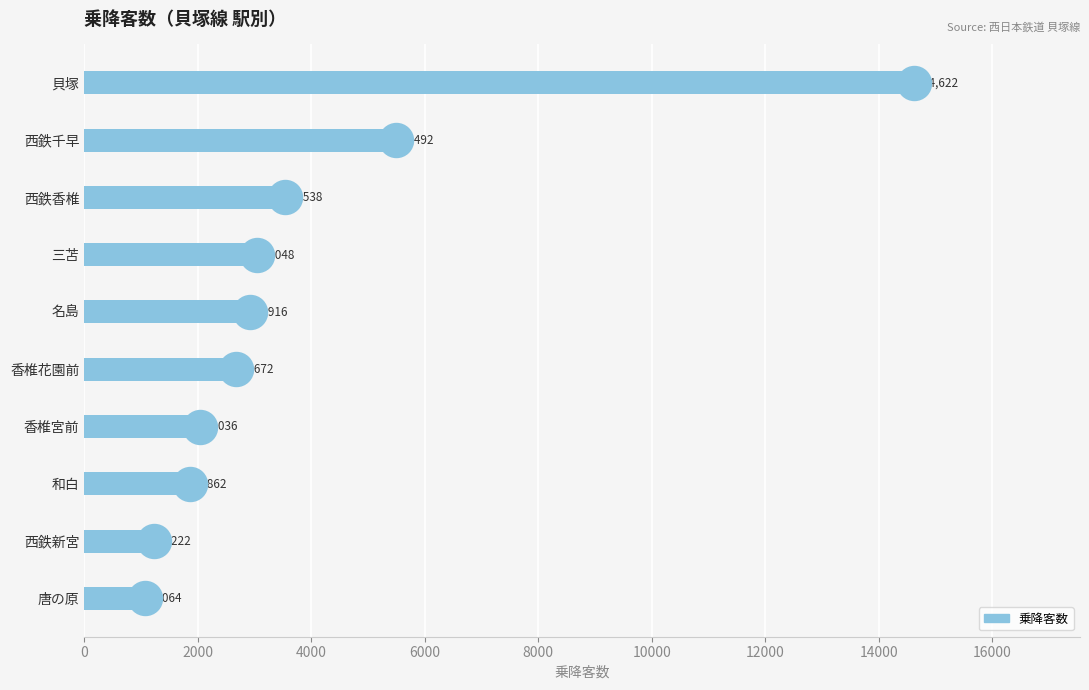

Which label corresponds to the smallest value in the chart?

唐の原